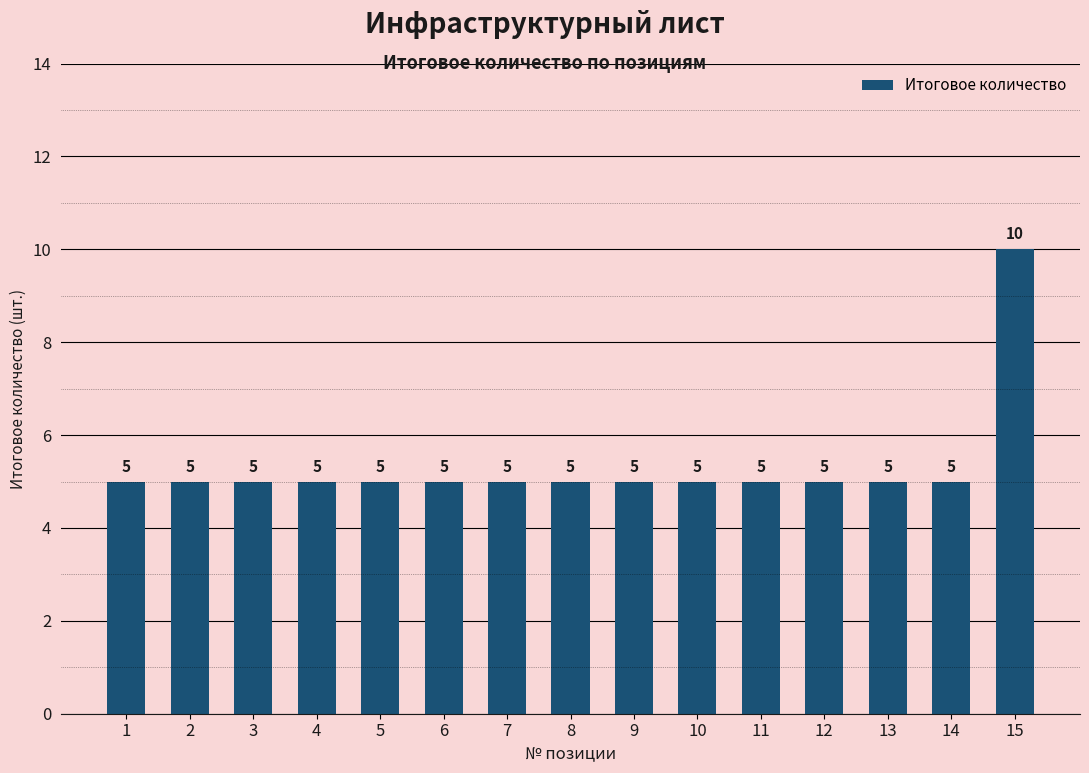

How many bars are there in total?

15